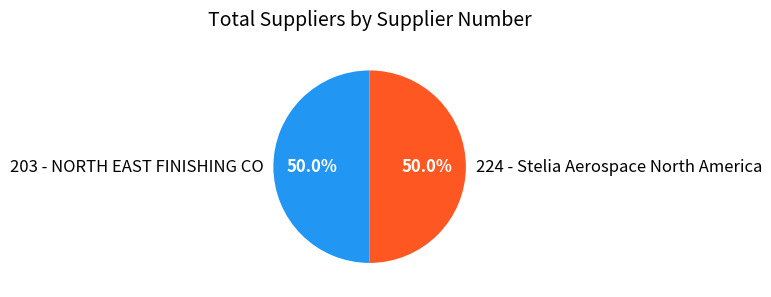

Approximately how many times larger is the value at 203 - NORTH EAST FINISHING CO compared to 224 - Stelia Aerospace North America?

1.0